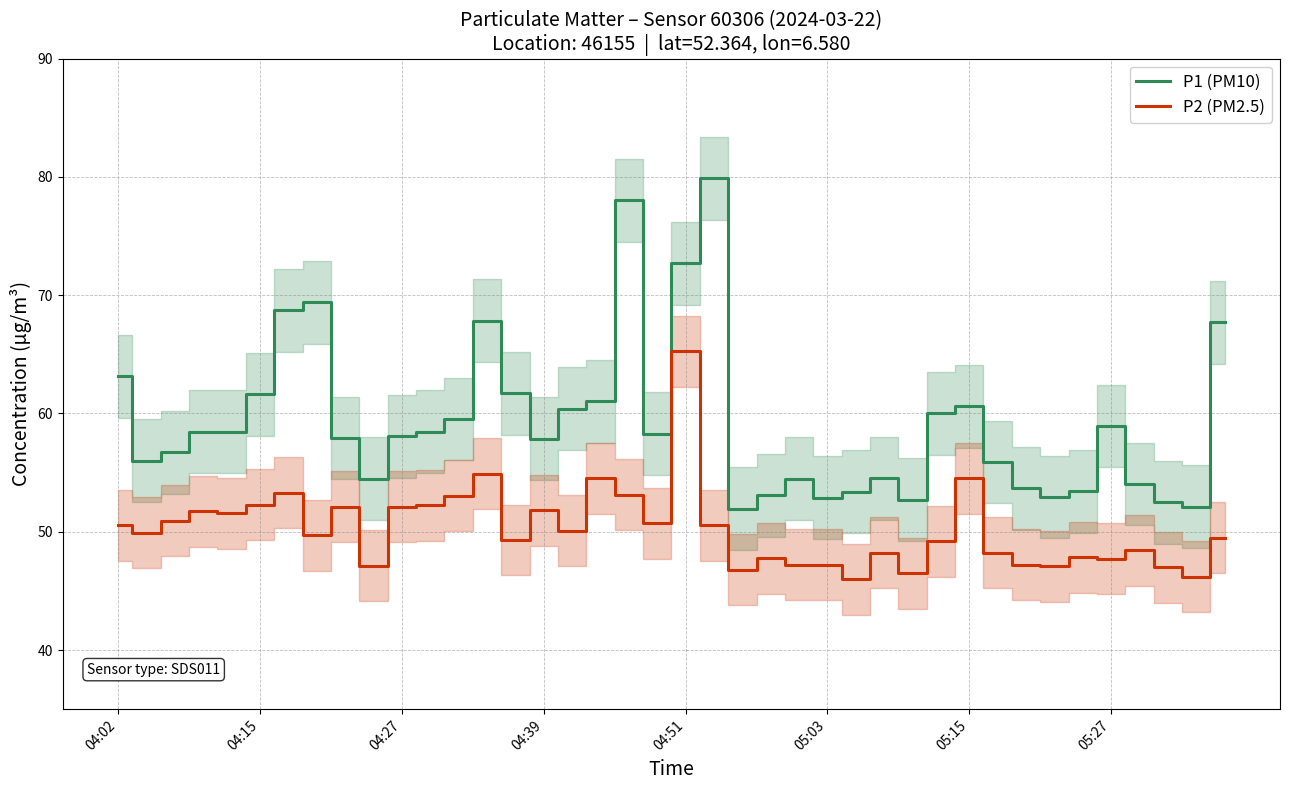

The P1 (PM10) series shows 87.8 at 23. True or false?

False